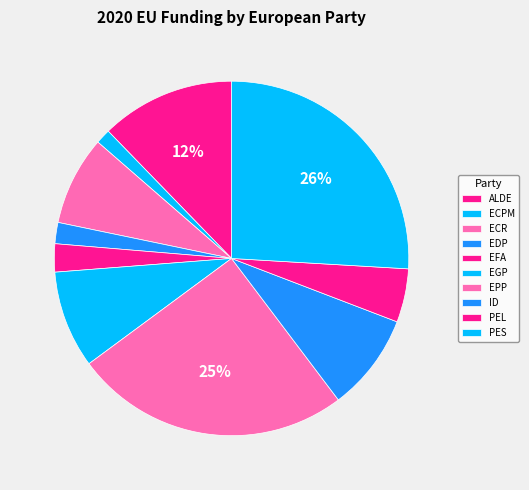

What is the smallest slice in the pie chart?

ECPM